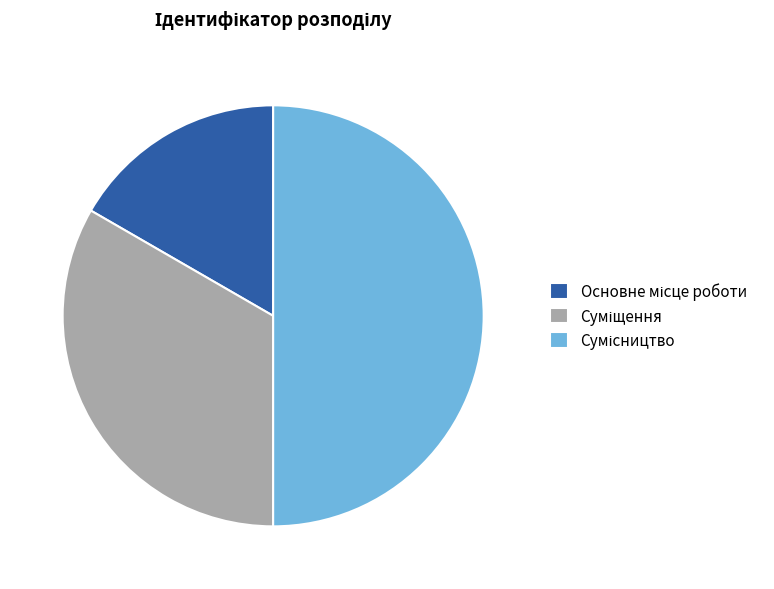

What is the ratio of the value at Сумісництво to the value at Основне місце роботи?

3.0